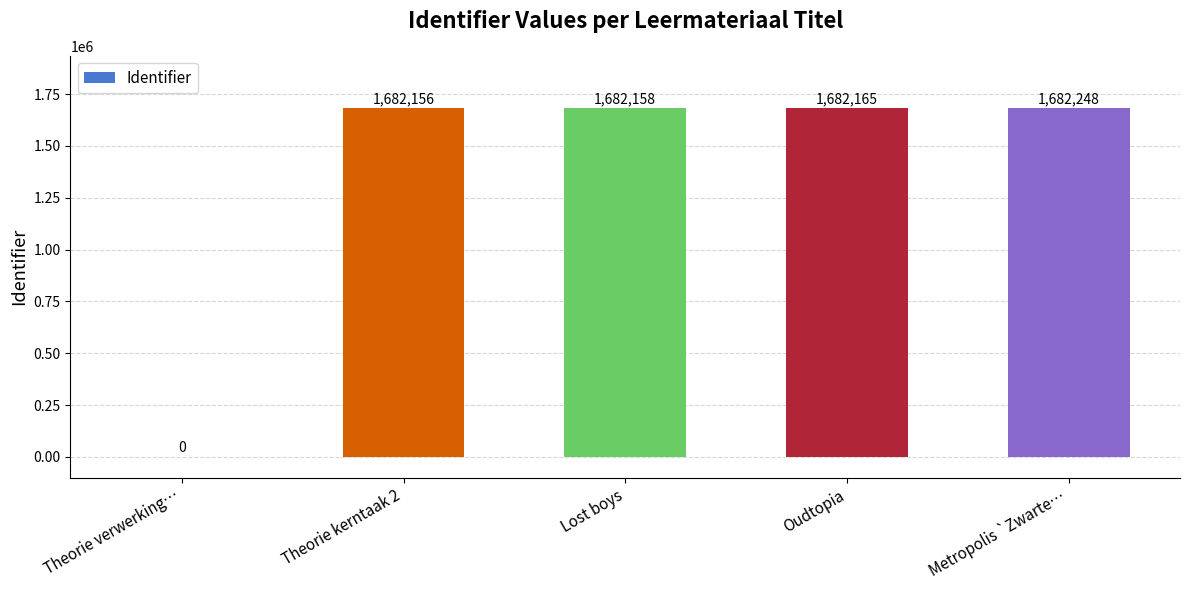

The value at Theorie kerntaak 2 is 370777. True or false?

False